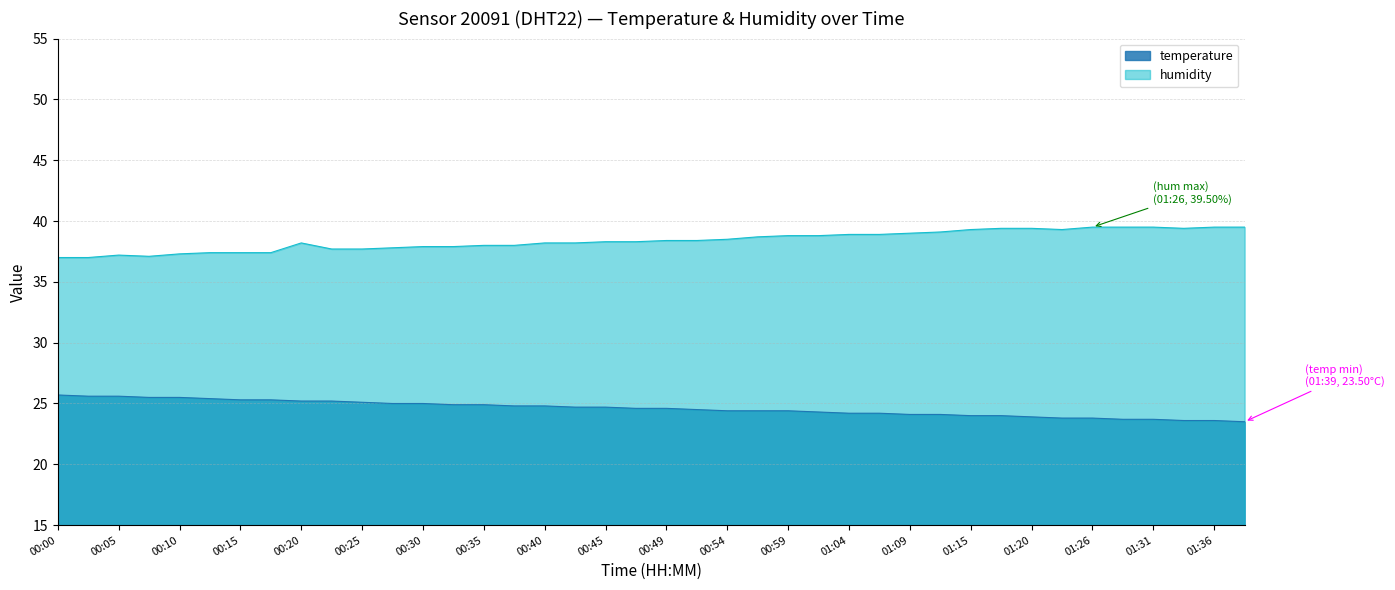

What is the sum of the humidity values at 00:47 and 00:30?

76.2